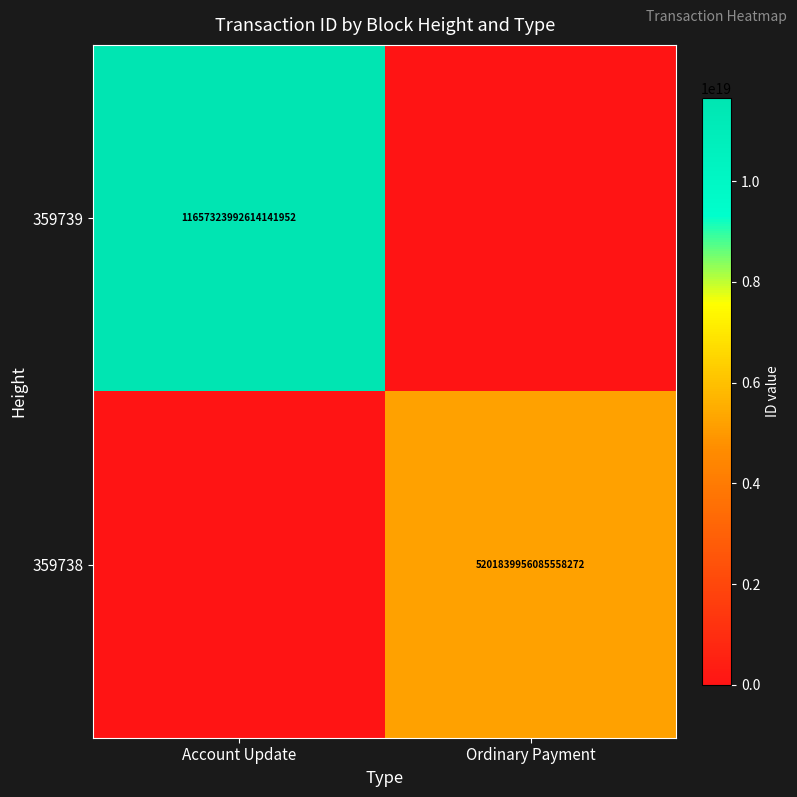

What is the greatest value displayed?

11657323992614141952